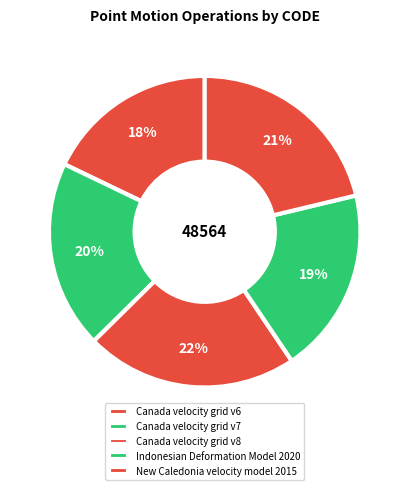

Which has a higher value, Canada velocity grid v6 or Canada velocity grid v8?

Canada velocity grid v8